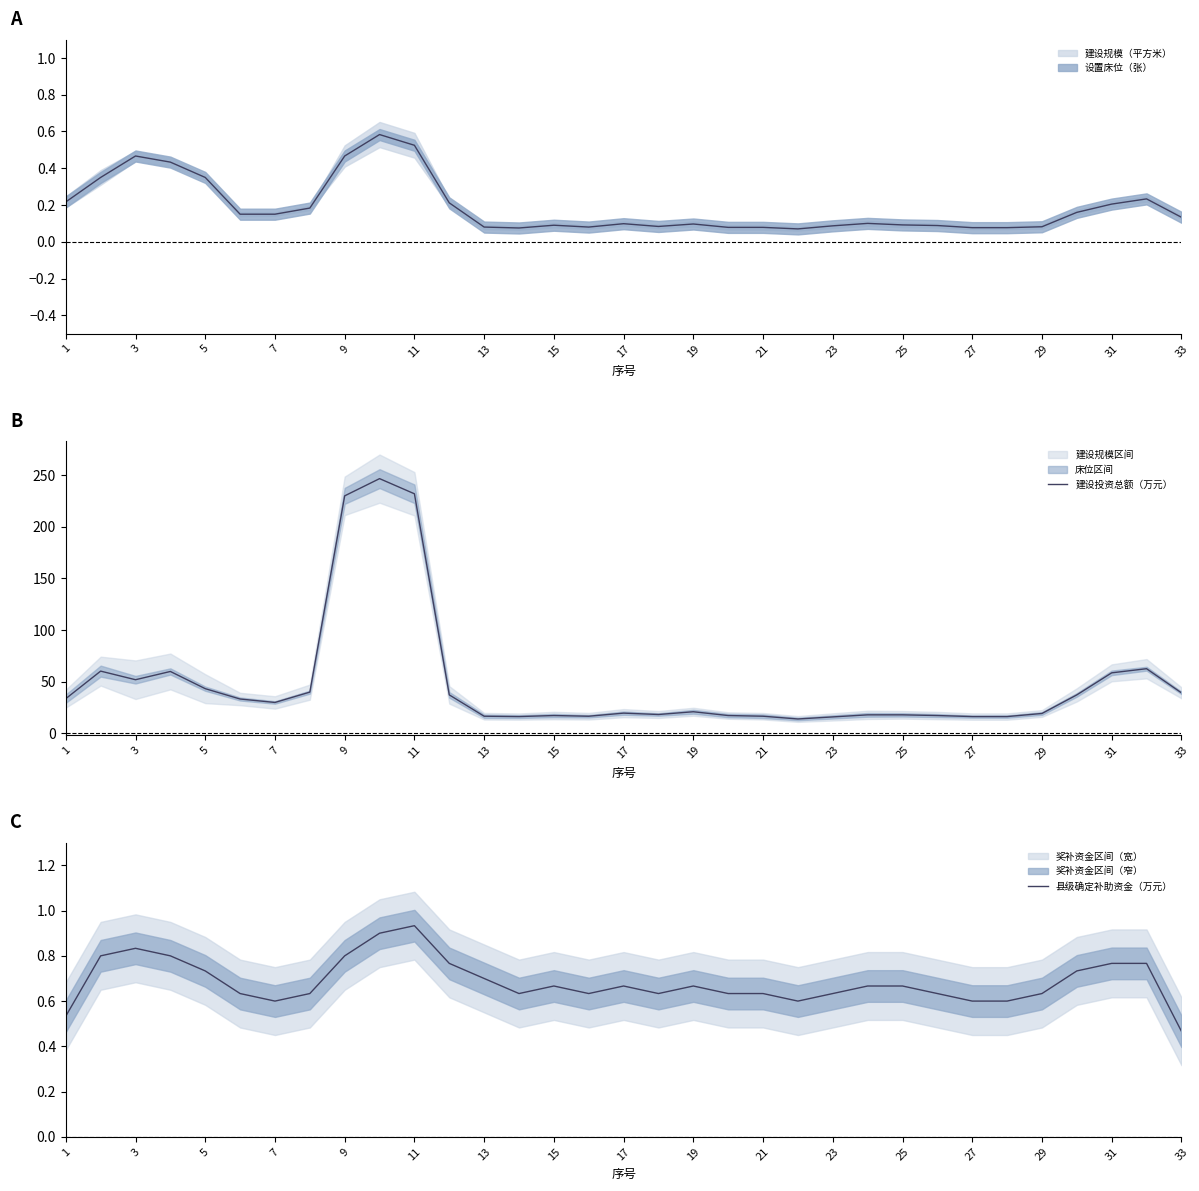

What is the label of the 8th point from the left?

15